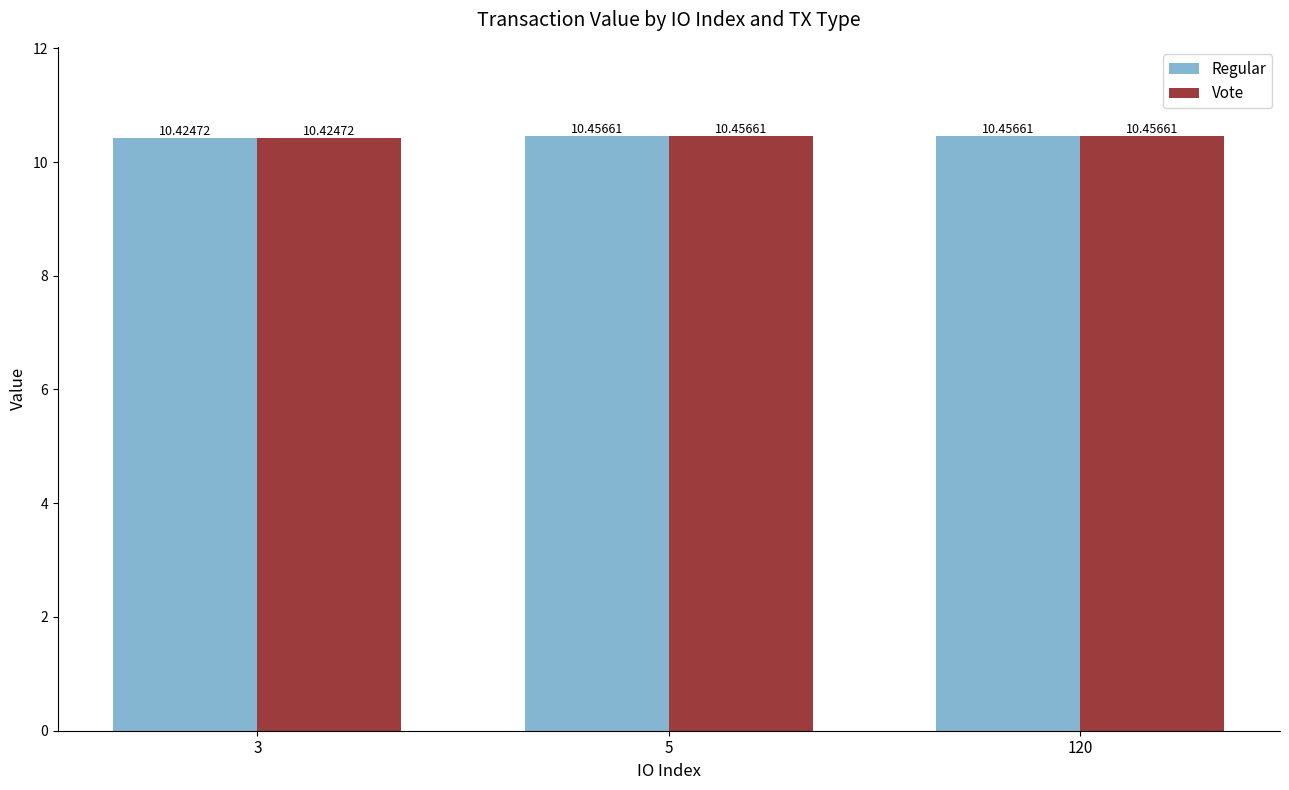

Are the bars horizontal?

No